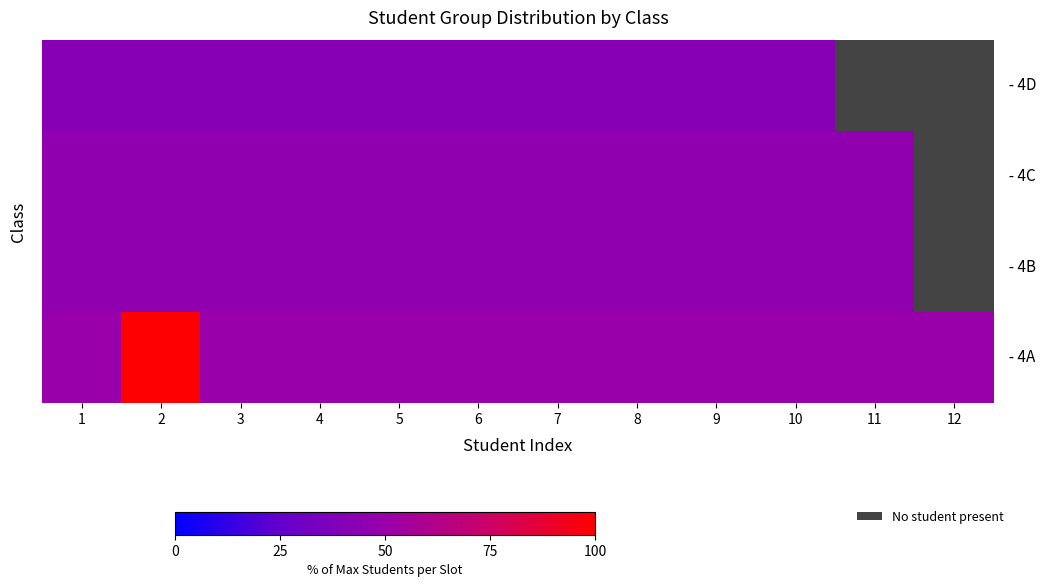

List the labels in order of 4C value, smallest first.

12, 1, 2, 3, 4, 5, 6, 7, 8, 9, 10, 11